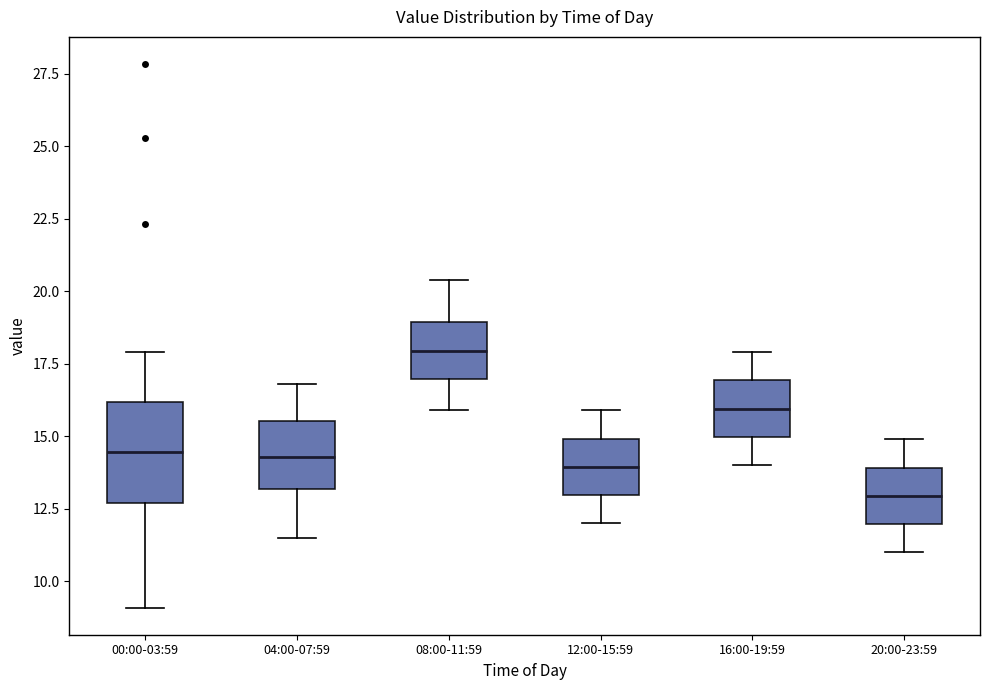

Comparing the boxes themselves (not the whiskers), which one is the tallest?

00:00-03:59